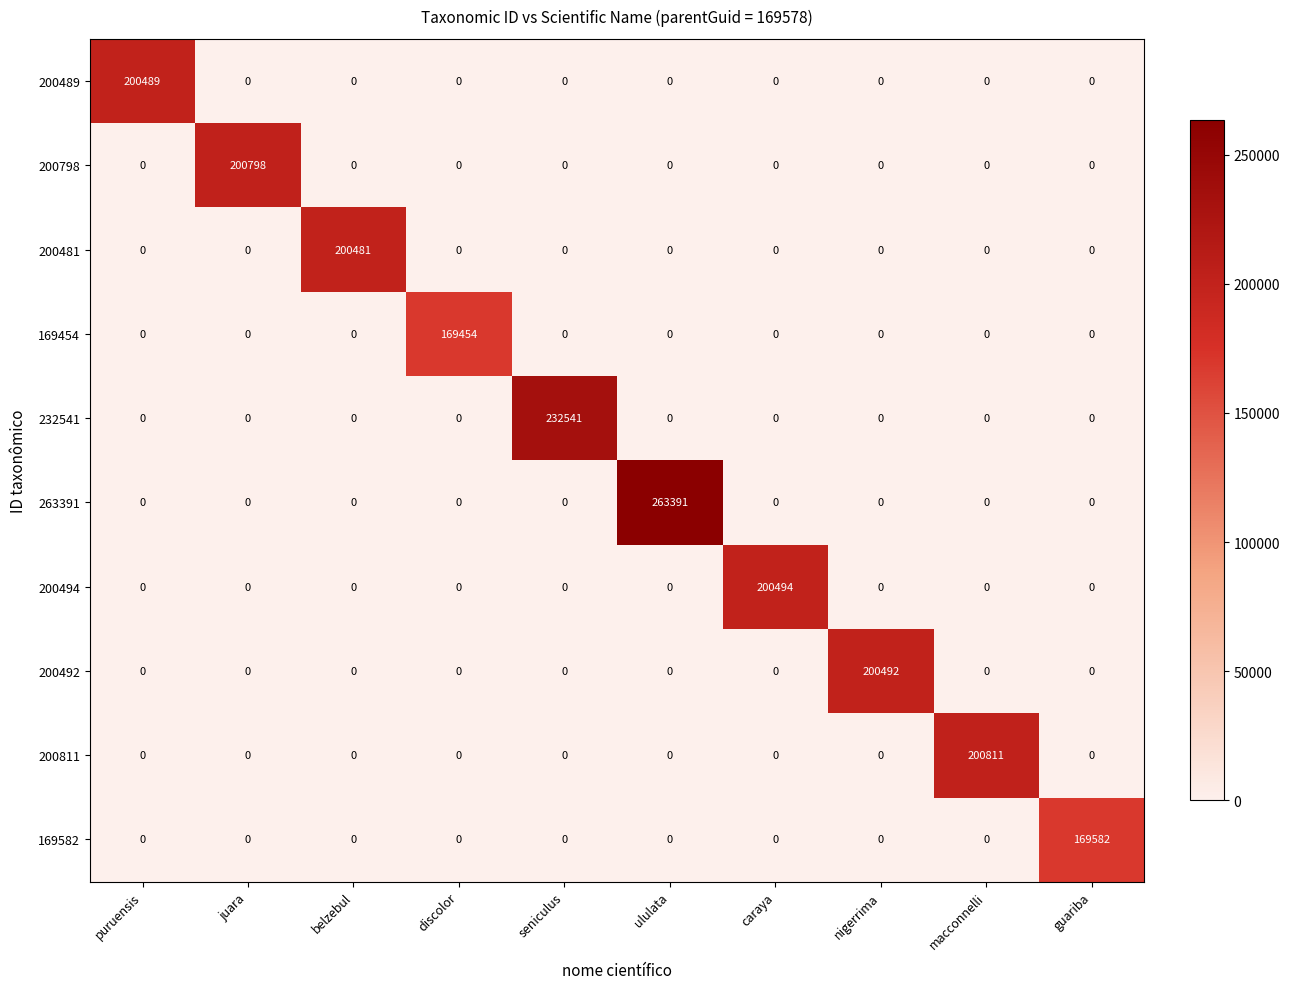

What is the maximum value shown in the chart?

263391